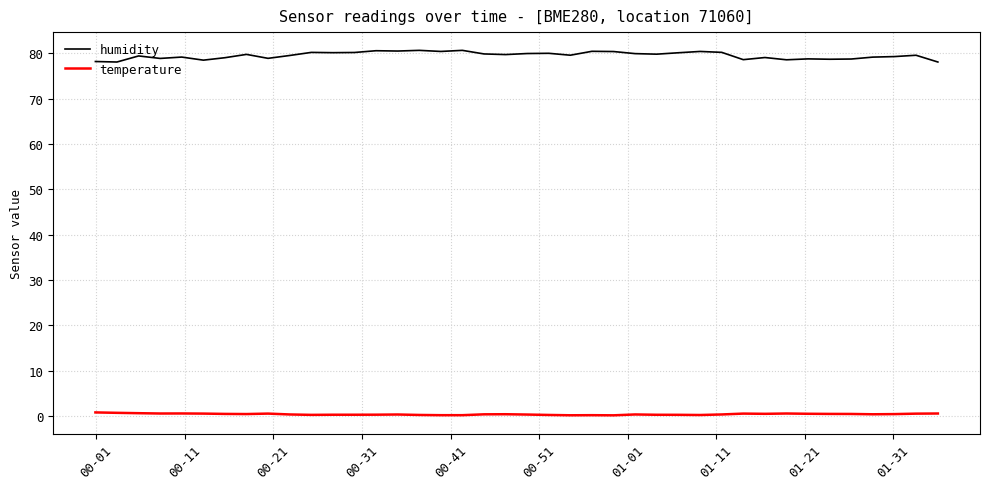

List the series in order of their peak value, highest first.

humidity, temperature